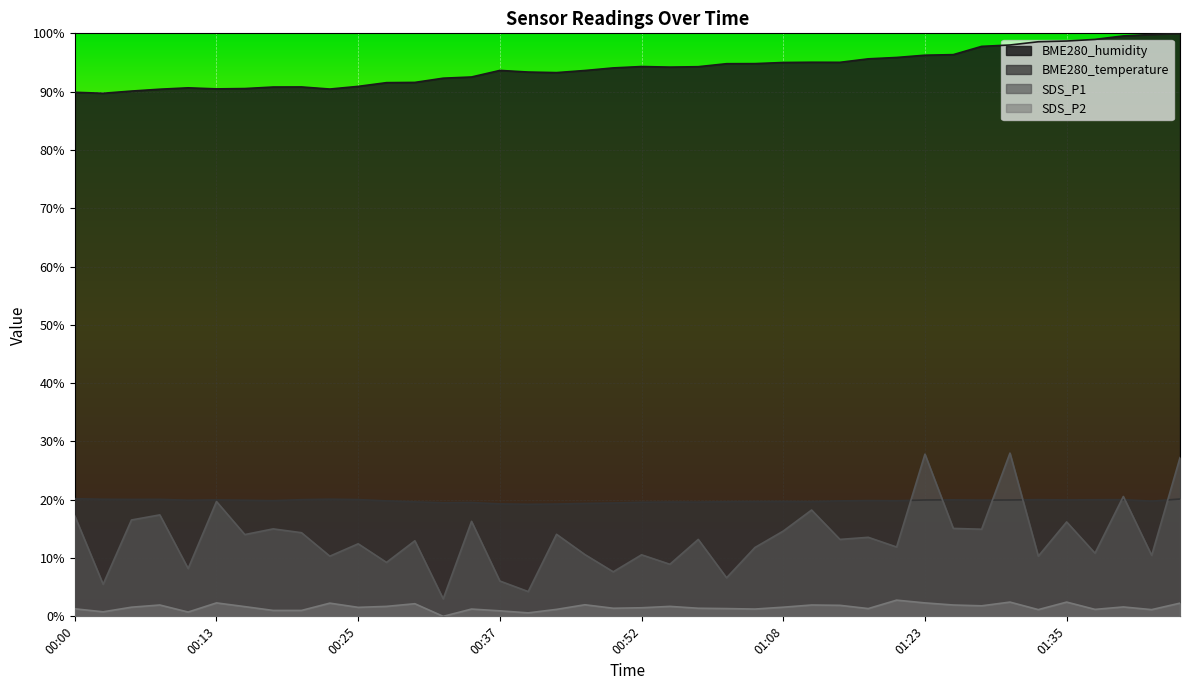

The value of SDS_P1 at 01:45 is 27.2. True or false?

True